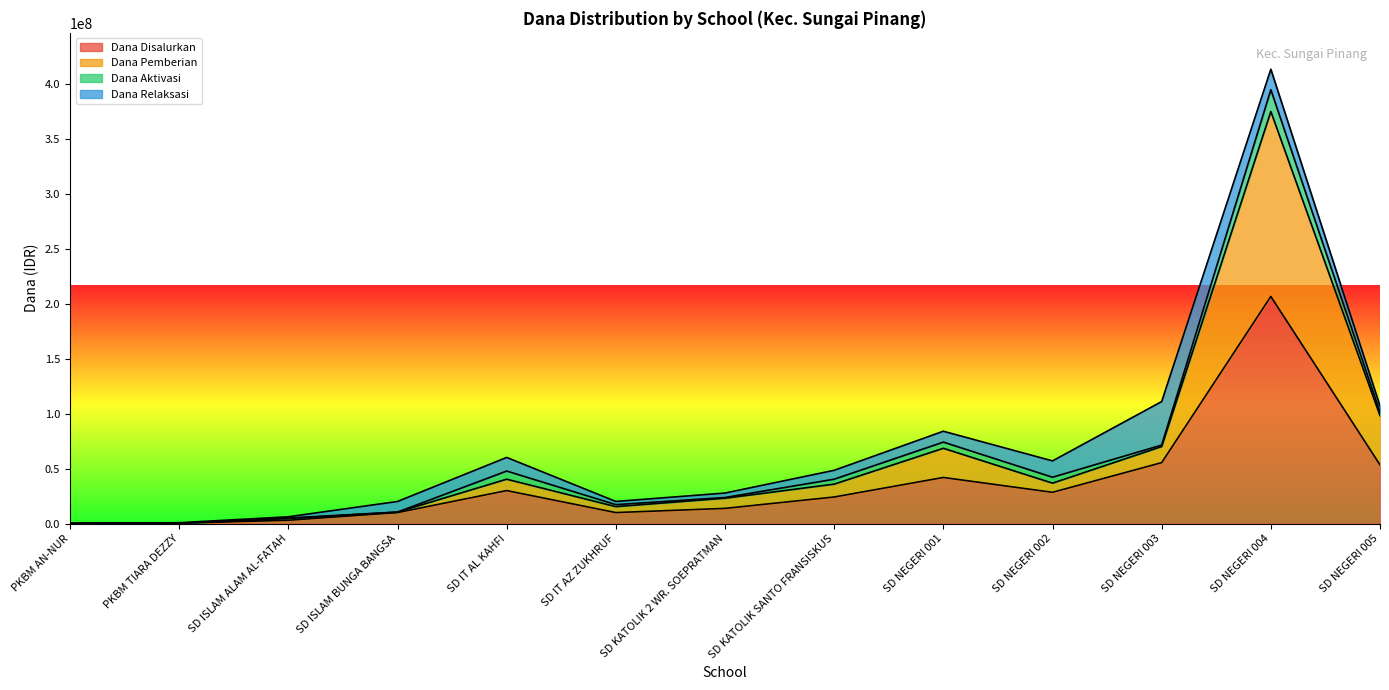

True or false: Dana Disalurkan and Dana Pemberian intersect in this chart.

False